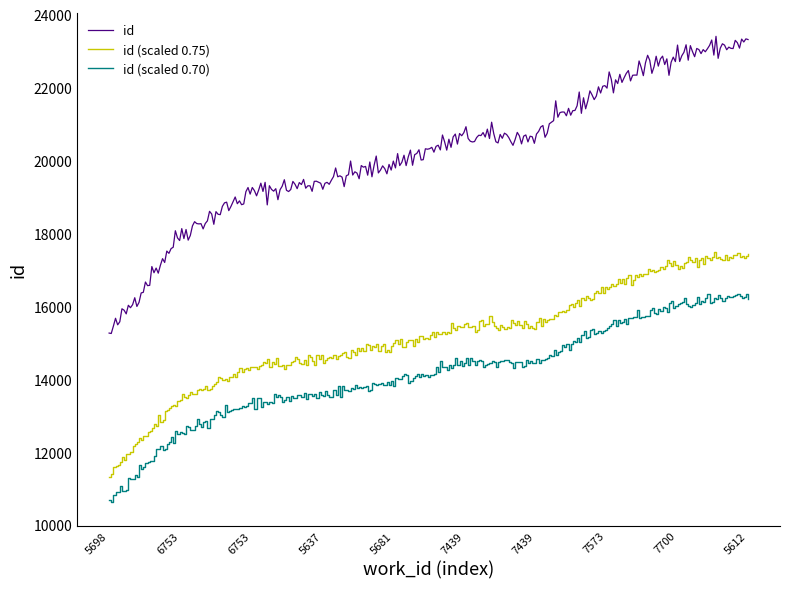

Which series has the largest range (max minus min)?

id